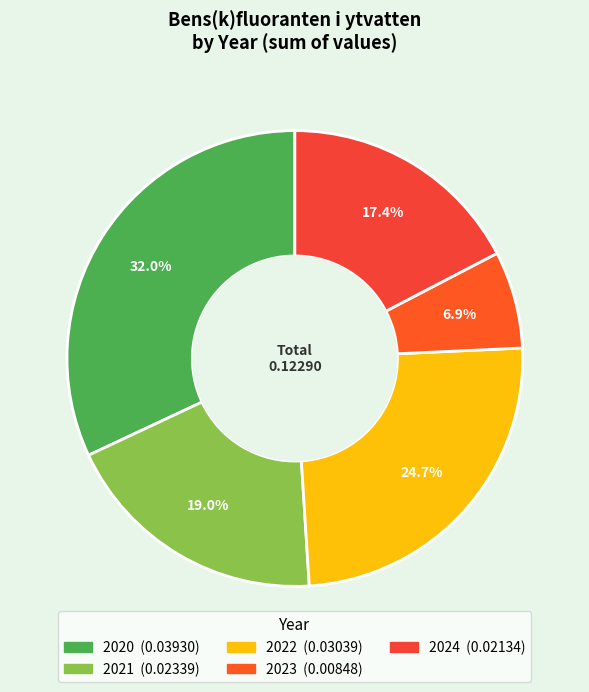

How many slices are in this pie chart?

5